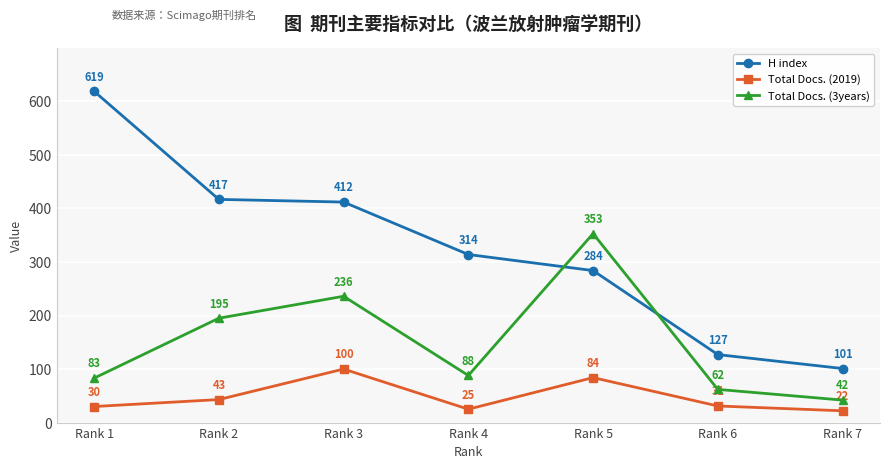

What is the minimum value shown in the chart?

22